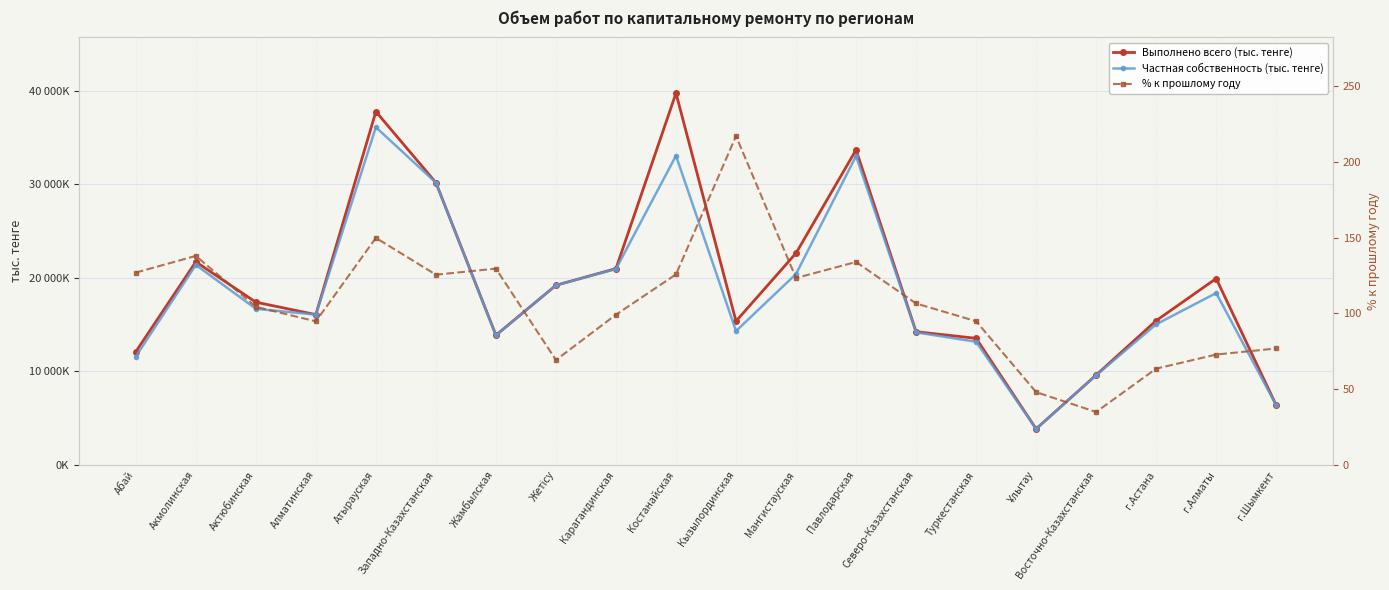

What is the greatest value displayed?

39727608.0